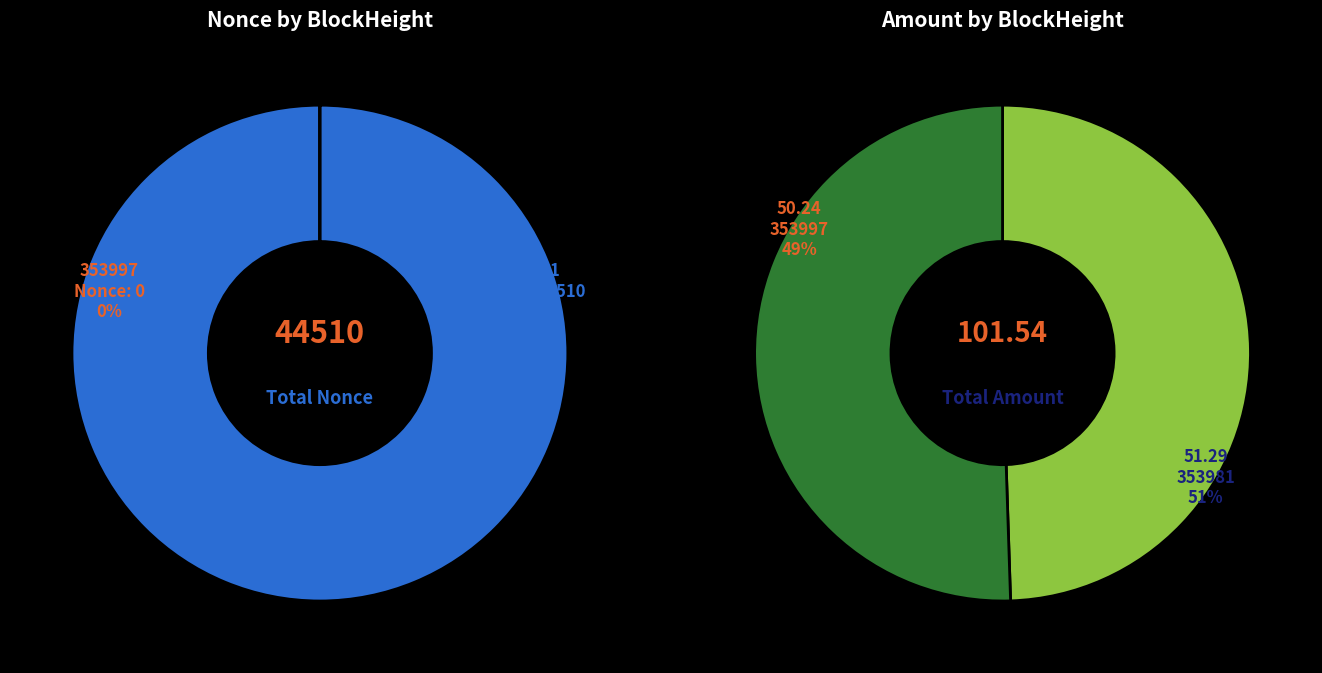

Is there a majority slice in this chart?

Yes